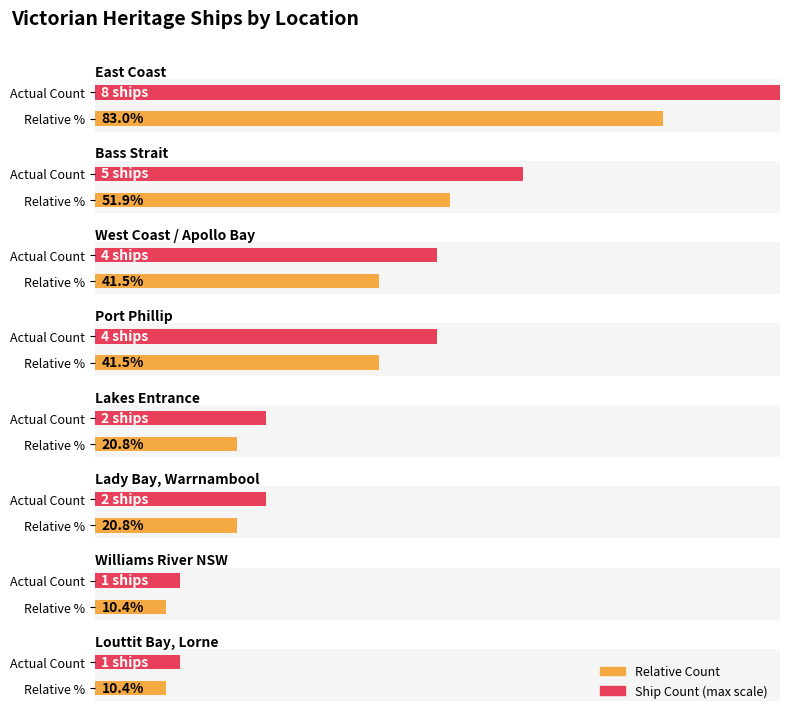

At which label does the data first exceed 3?

East Coast